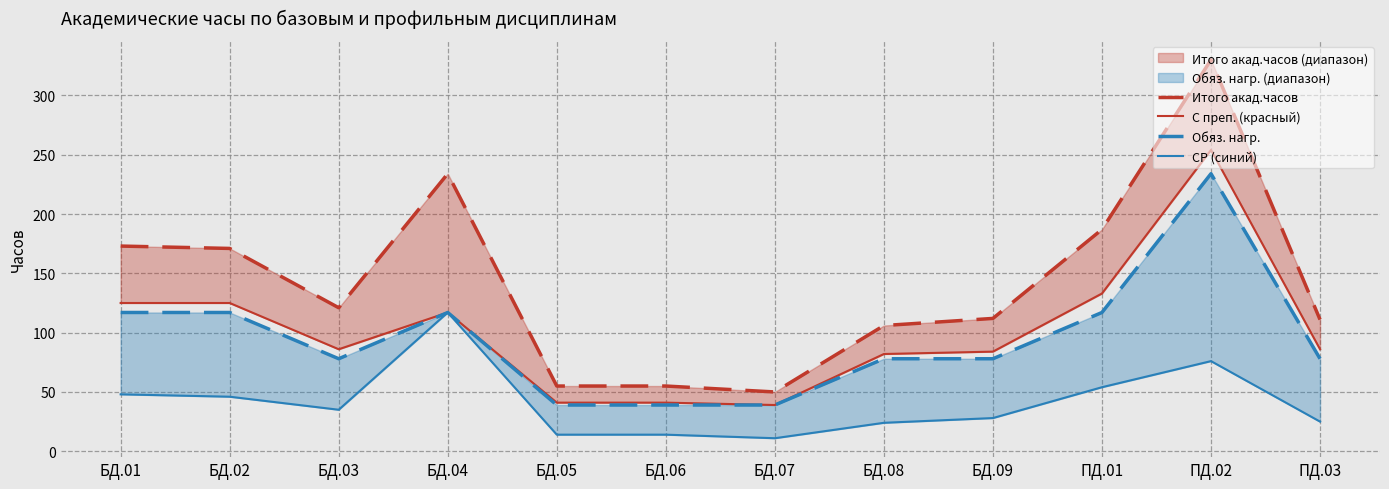

Where is С преп. (красный) nearest to the value 146?

ПД.01